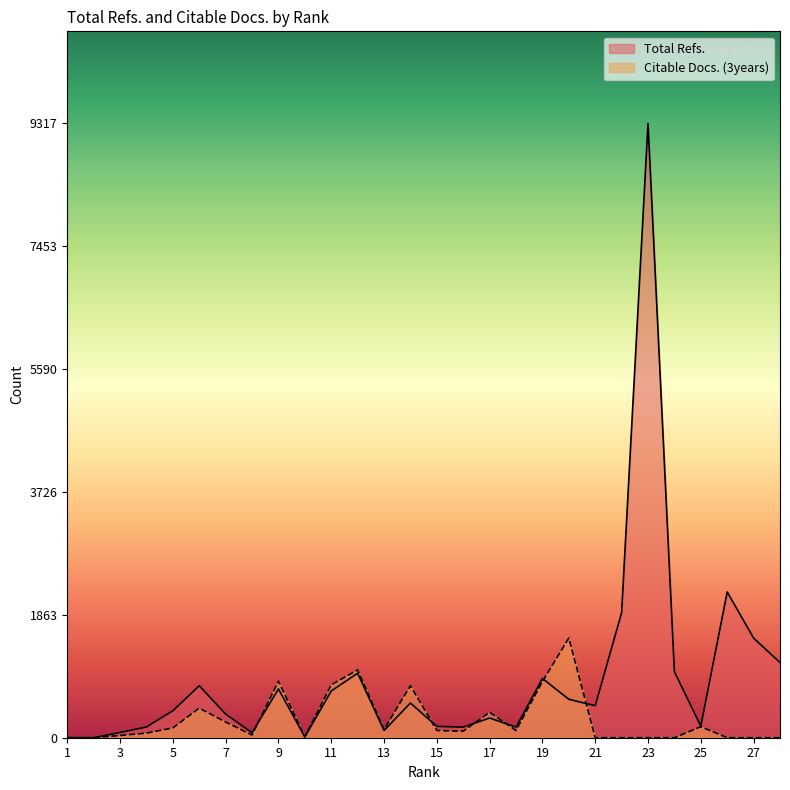

What value does the Citable Docs. (3years) series have at 8?

41